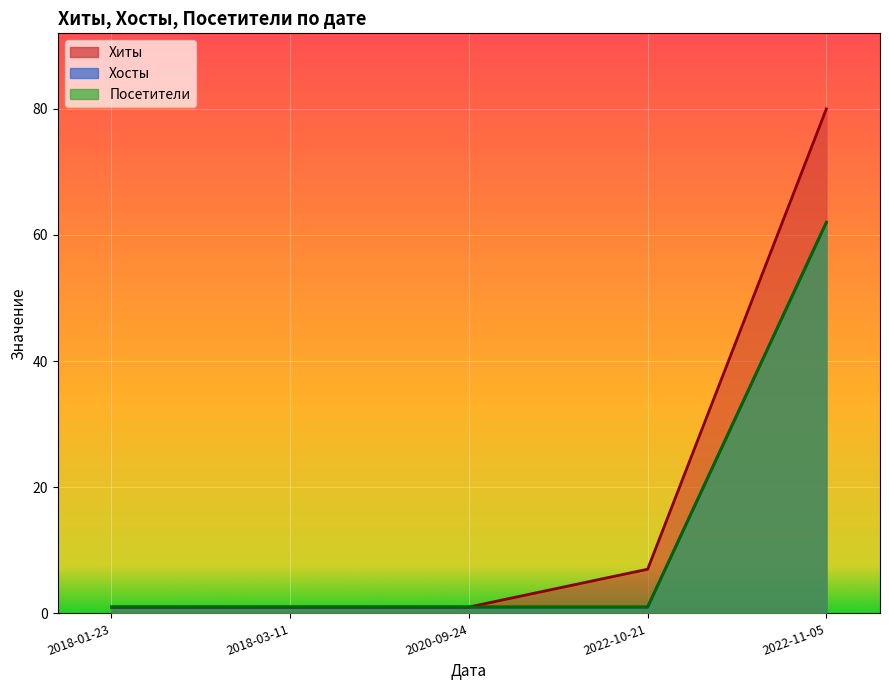

What is the label of the 2nd point from the right?

2022-10-21